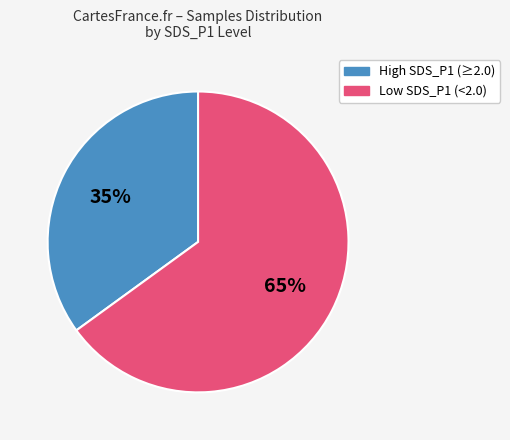

Is there a majority slice in this chart?

Yes